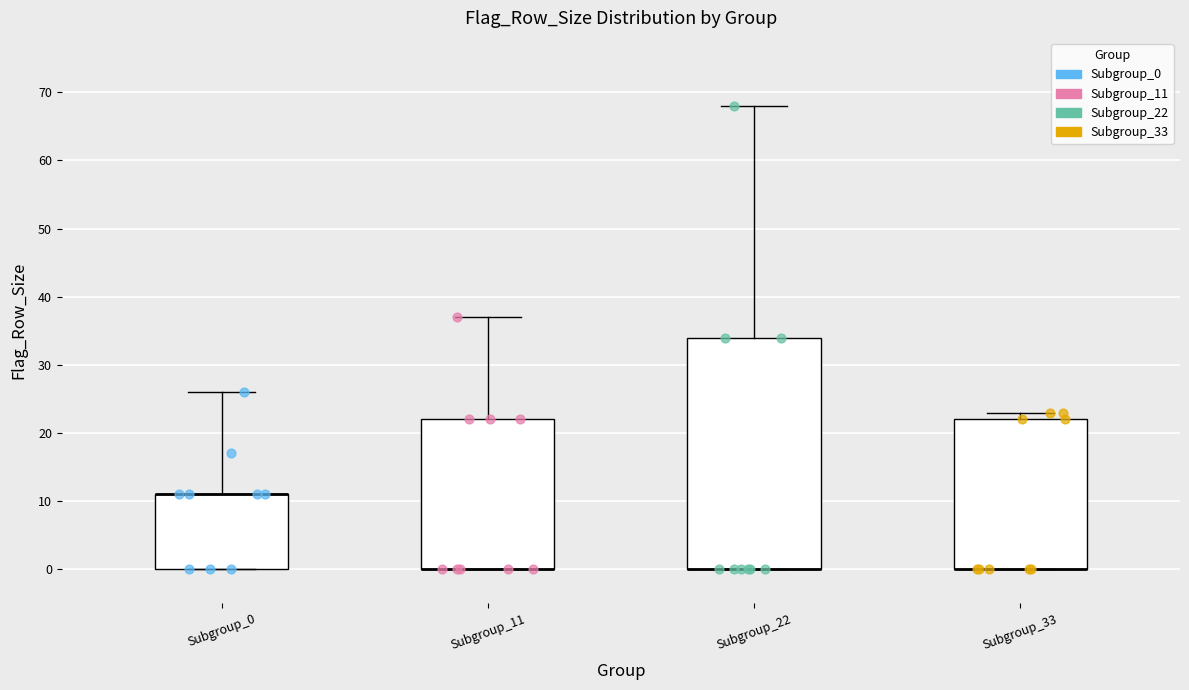

Reading left to right, transcribe this box plot: for each box, give where its median line is, the range the box spans, and where its two whiskers end, as read against the y-axis. The values are not printed on the chart, so give them approximately, as read against the axis.

Subgroup_0: median 11 (drawn on the box's upper edge), box 0 to 11, whiskers 0 to 26
Subgroup_11: median 0 (drawn on the box's lower edge), box 0 to 22, whiskers 0 to 37
Subgroup_22: median 0 (drawn on the box's lower edge), box 0 to 34, whiskers 0 to 68
Subgroup_33: median 0 (drawn on the box's lower edge), box 0 to 22, whiskers 0 to 23